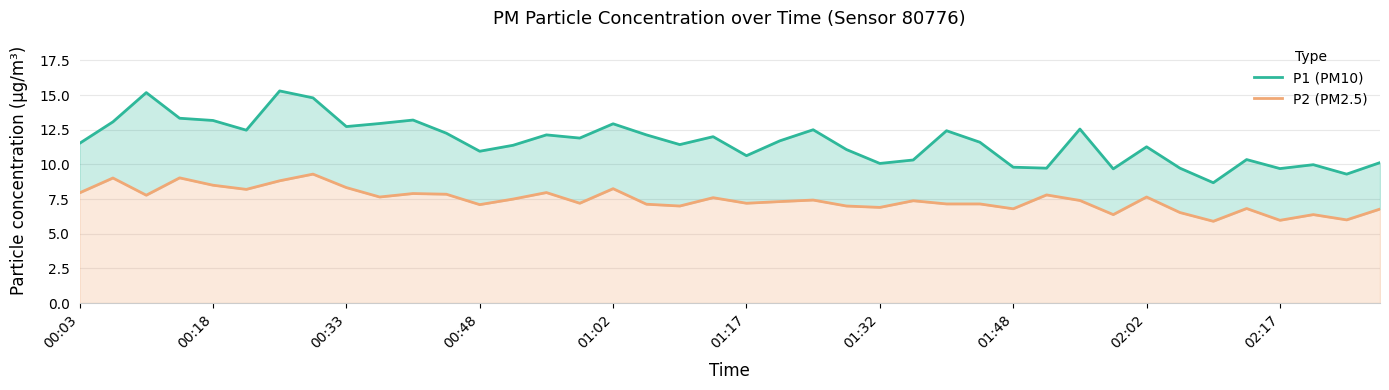

True or false: P1 (PM10) and P2 (PM2.5) intersect in this chart.

False